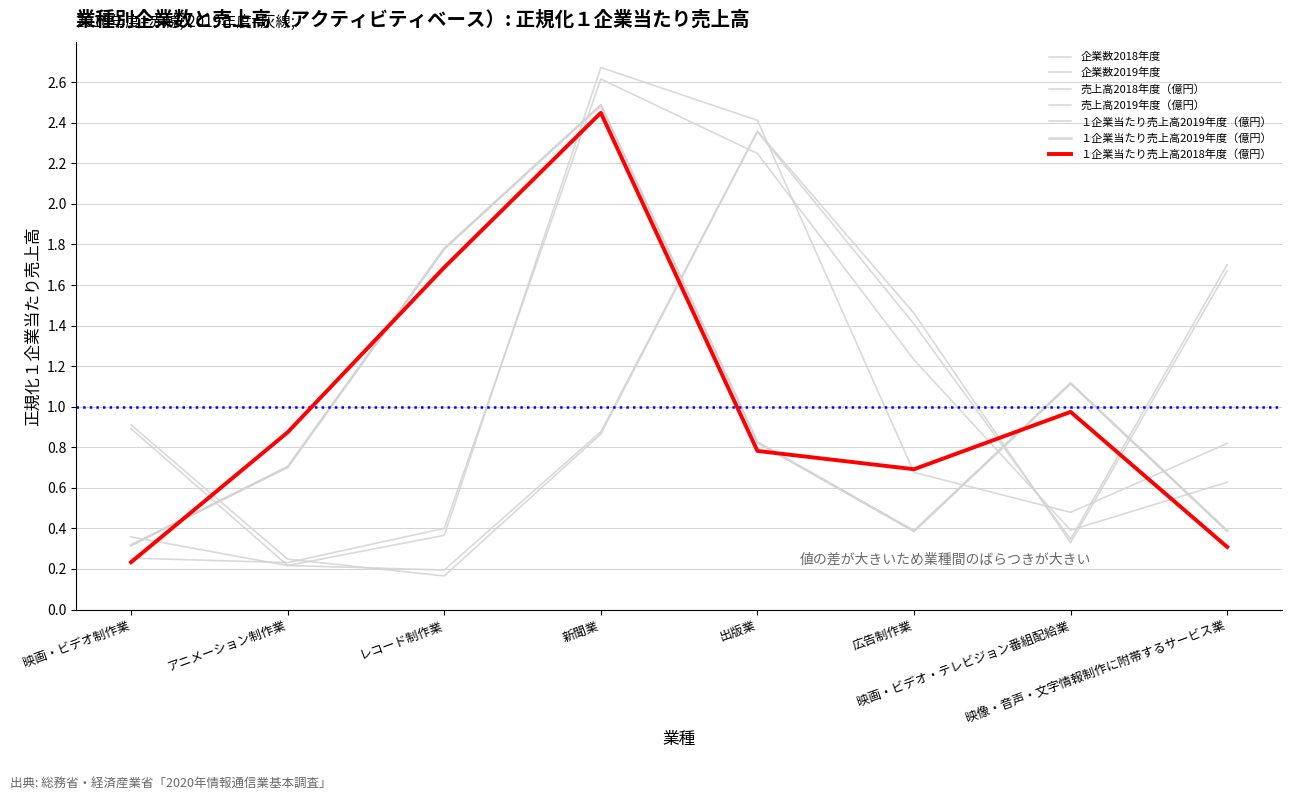

What are all the series names shown in the legend?

企業数2018年度, 企業数2019年度, 売上高2018年度（億円）, 売上高2019年度（億円）, １企業当たり売上高2019年度（億円）, １企業当たり売上高2018年度（億円）